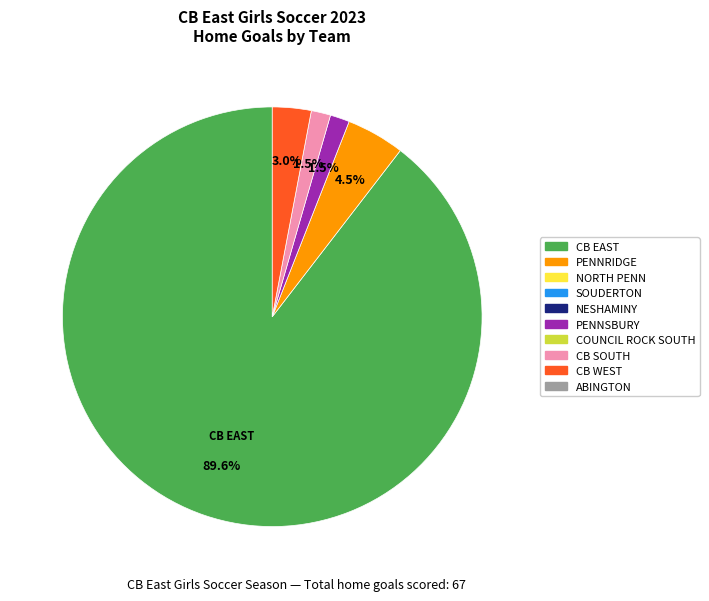

Does any single category account for the majority?

Yes